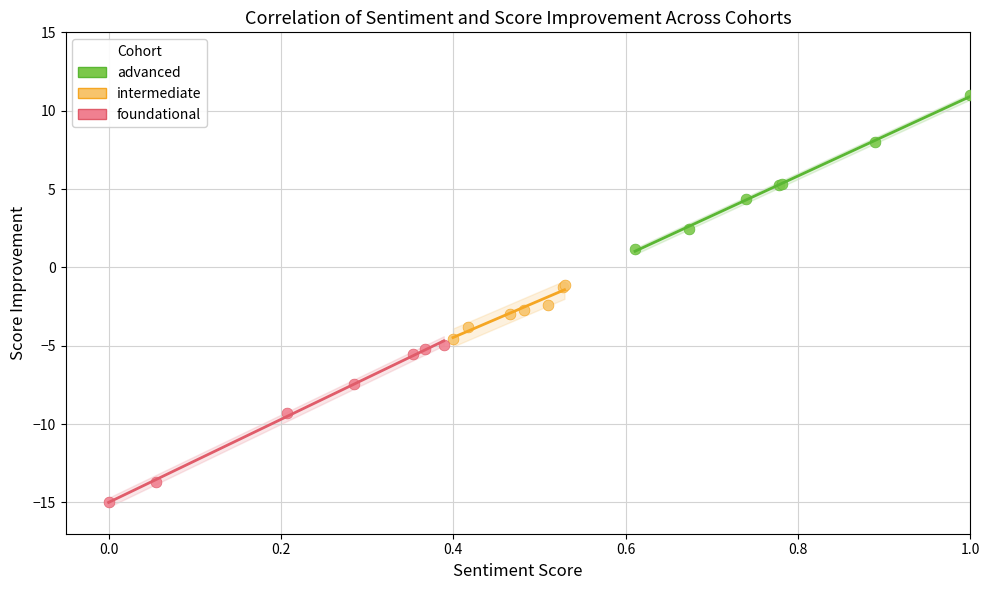

Which series has the widest spread of Y values?

foundational